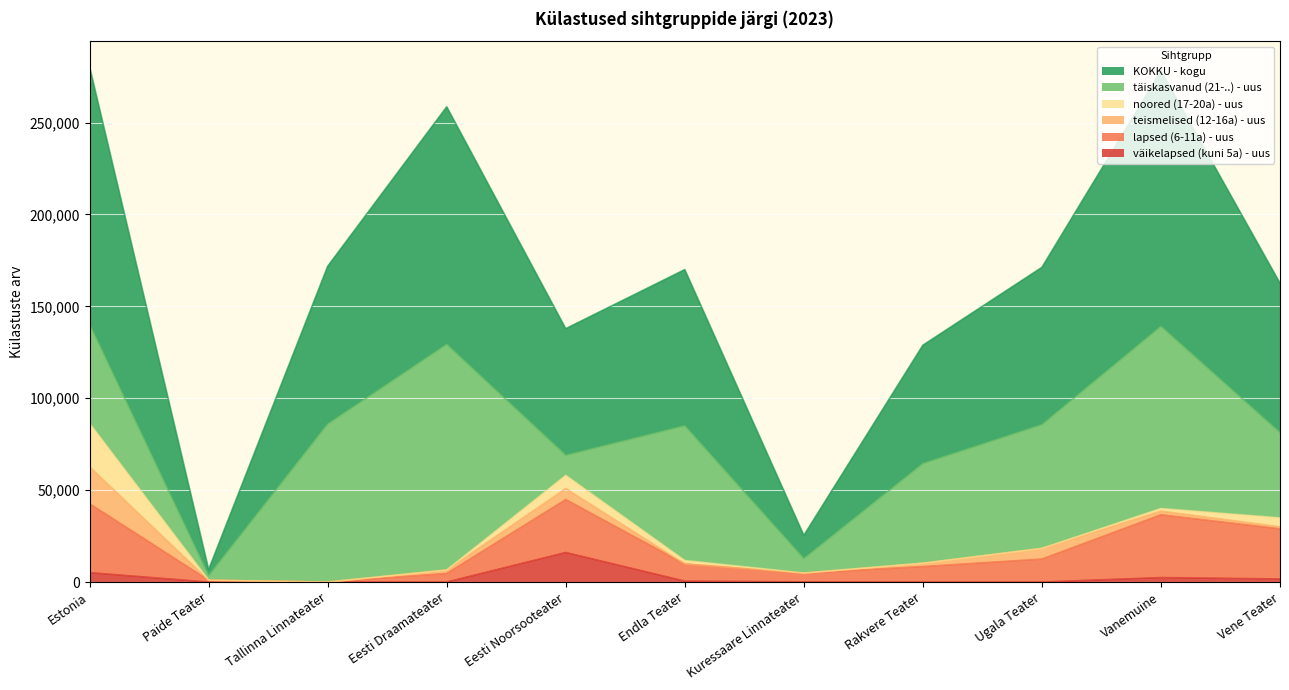

Reading left to right, extract all data points from this chart.

väikelapsed (kuni 5a) - uus: 5115	0	0	0	16085	501	77	0	0	2433	1682
lapsed (6-11a) - uus: 37517	1000	0	4681	28821	9314	4806	8426	12498	34170	27280
teismelised (12-16a) - uus: 20079	0	0	1879	5975	0	0	1821	5819	1988	1121
noored (17-20a) - uus: 23567	0	0	0	7126	1896	0	0	0	1391	4816
täiskasvanud (21-..) - uus: 53862	2424	85917	122740	10933	73299	7830	54185	67302	99093	46439
KOKKU - kogu: 140140	3424	85917	129300	68940	85010	12713	64432	85619	139075	81338